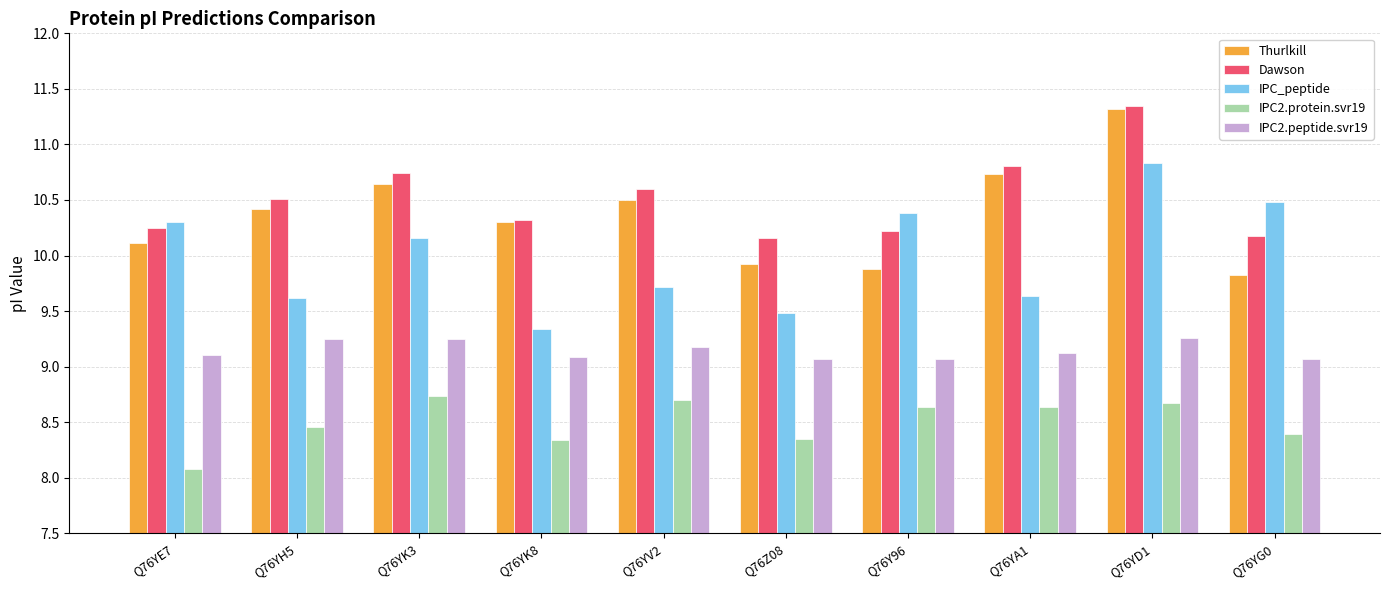

Which series has the largest total across all categories?

Dawson